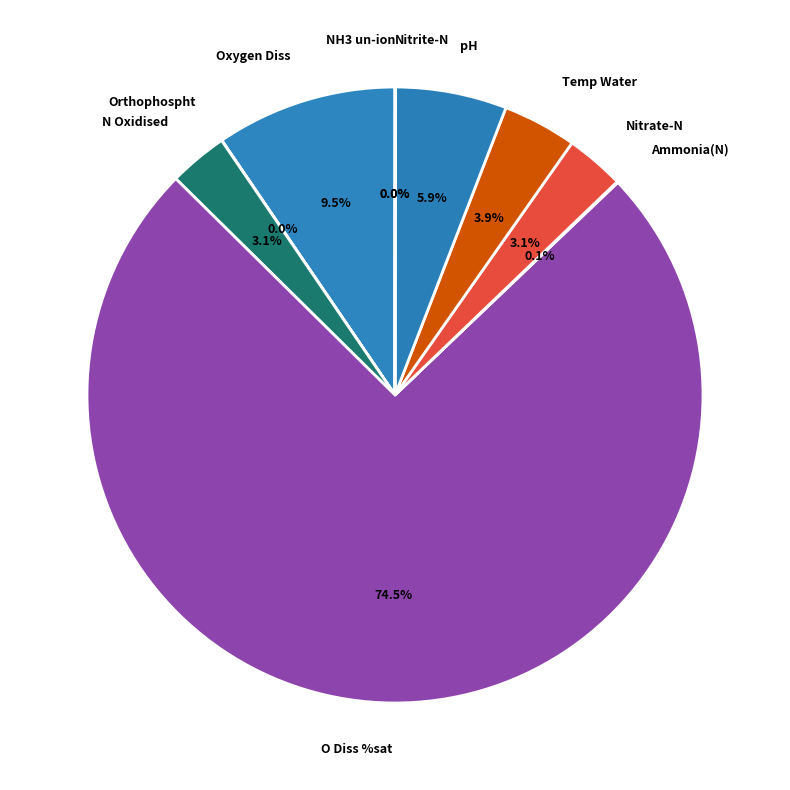

Is there a majority slice in this chart?

Yes